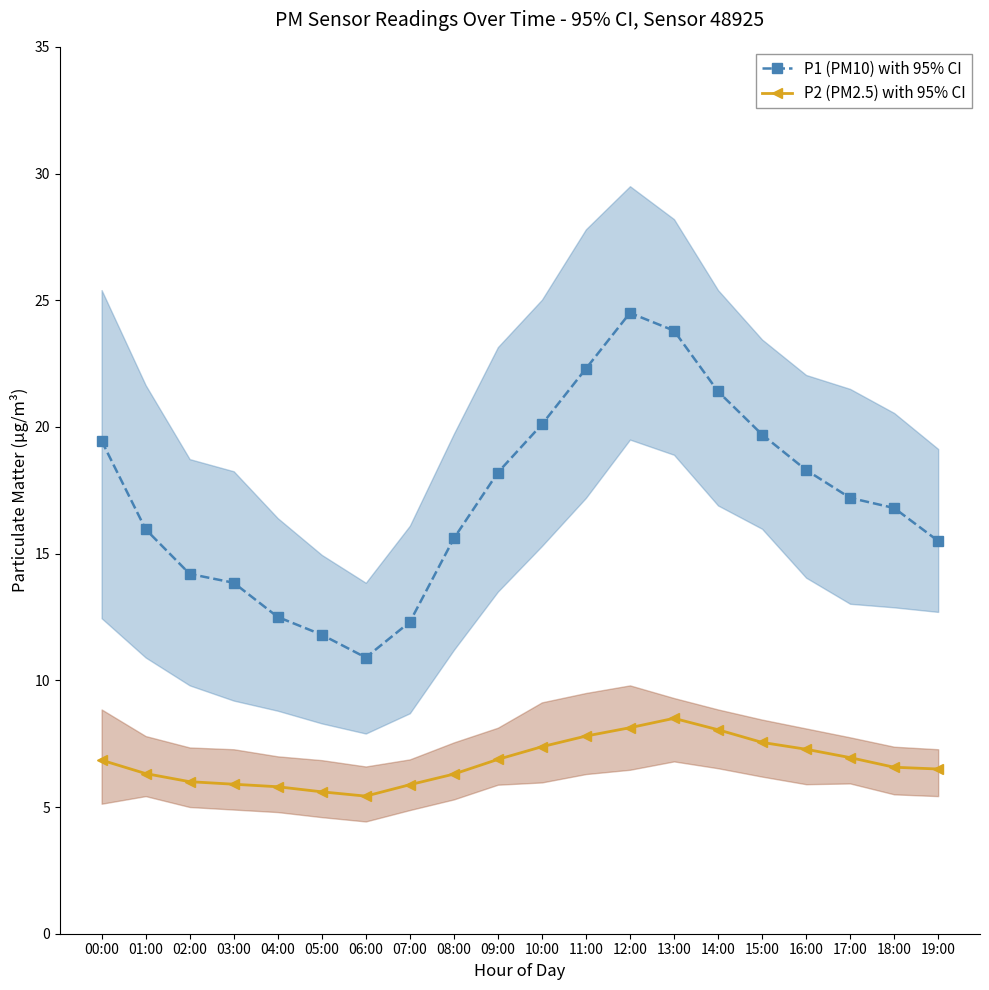

What are all the series names shown in the legend?

P1 (PM10) with 95% CI, P2 (PM2.5) with 95% CI